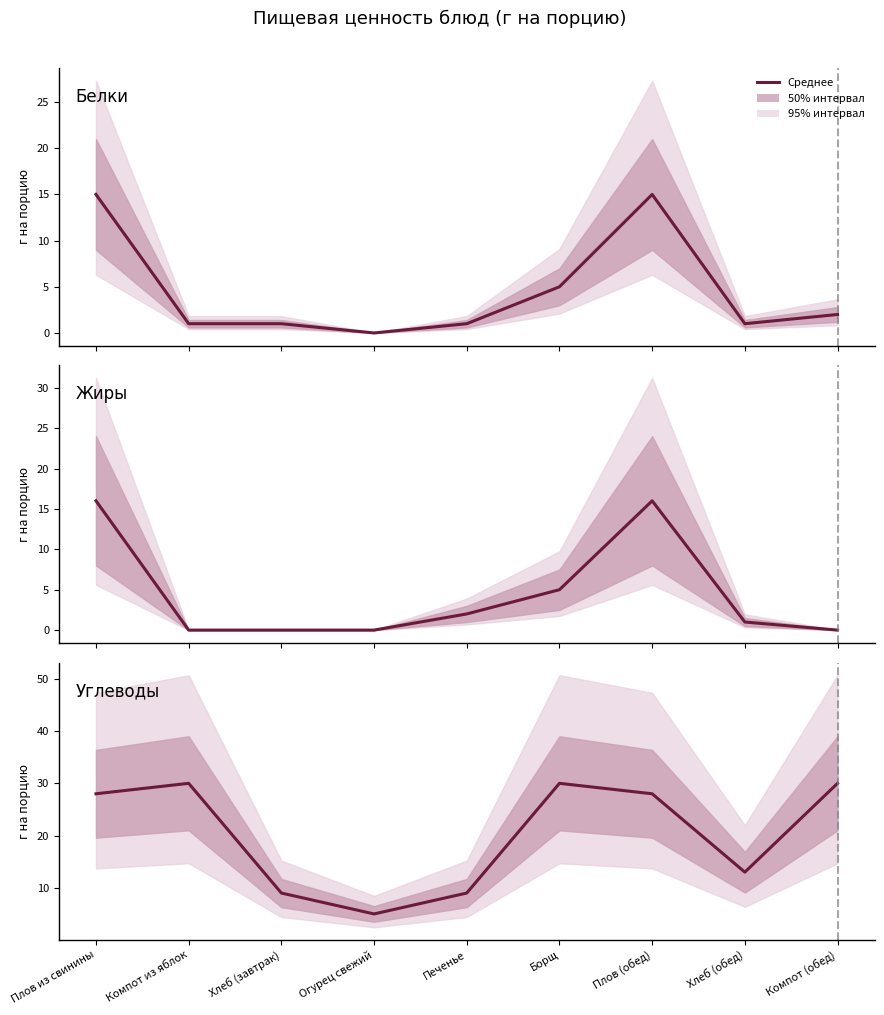

The value of Углеводы at Плов из свинины is 46. True or false?

False